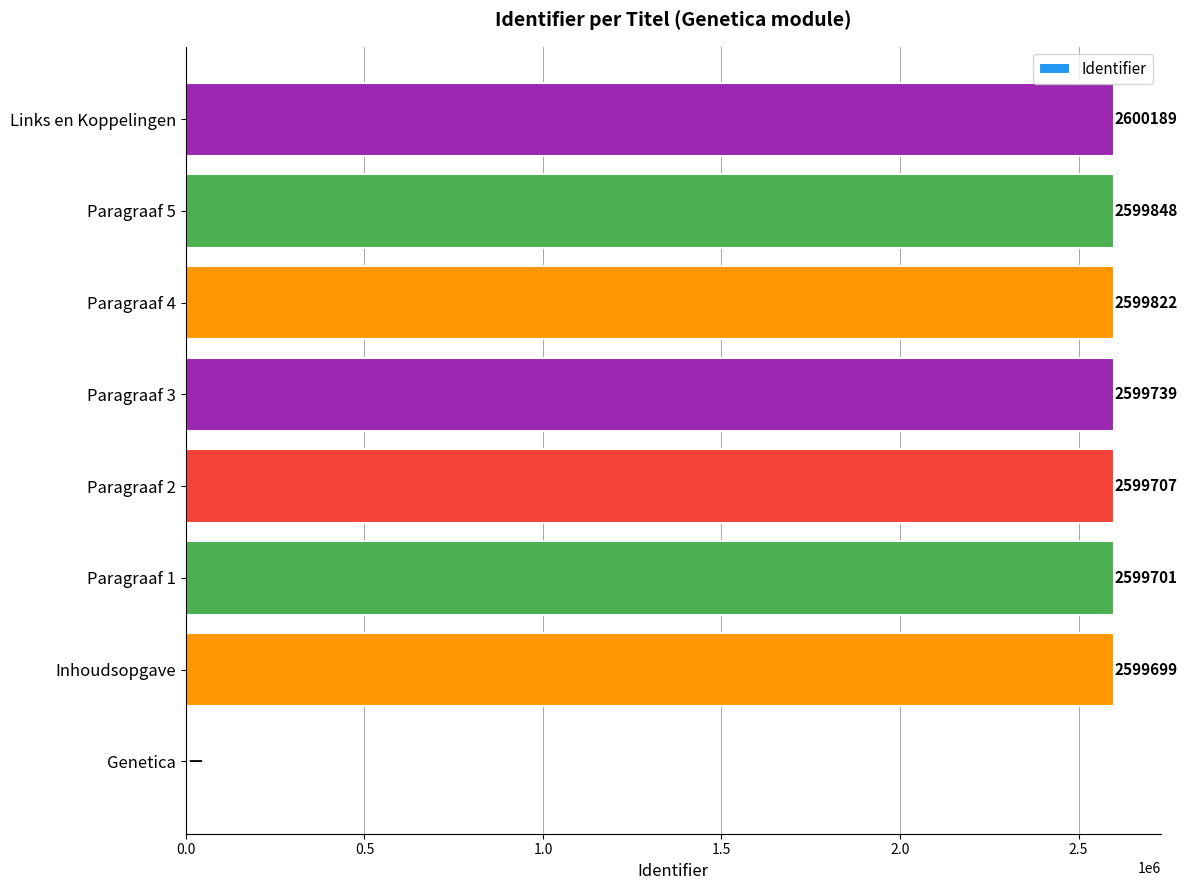

The value at Paragraaf 2 is 4075767. True or false?

False